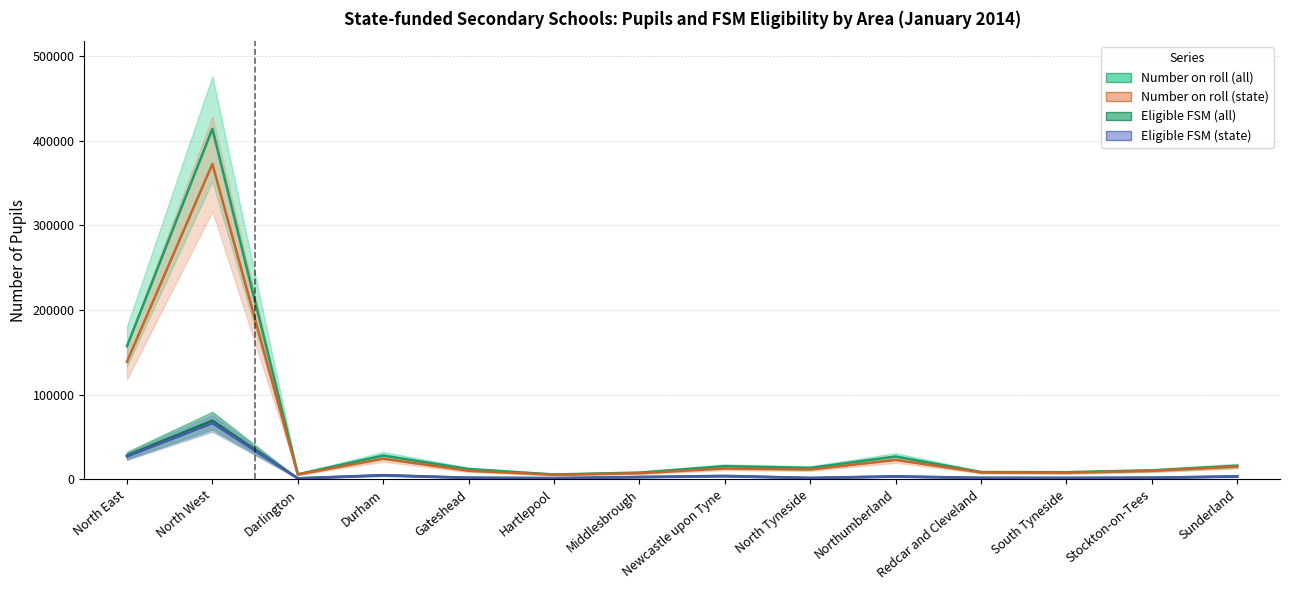

What is the label of the 11th point from the right?

Durham